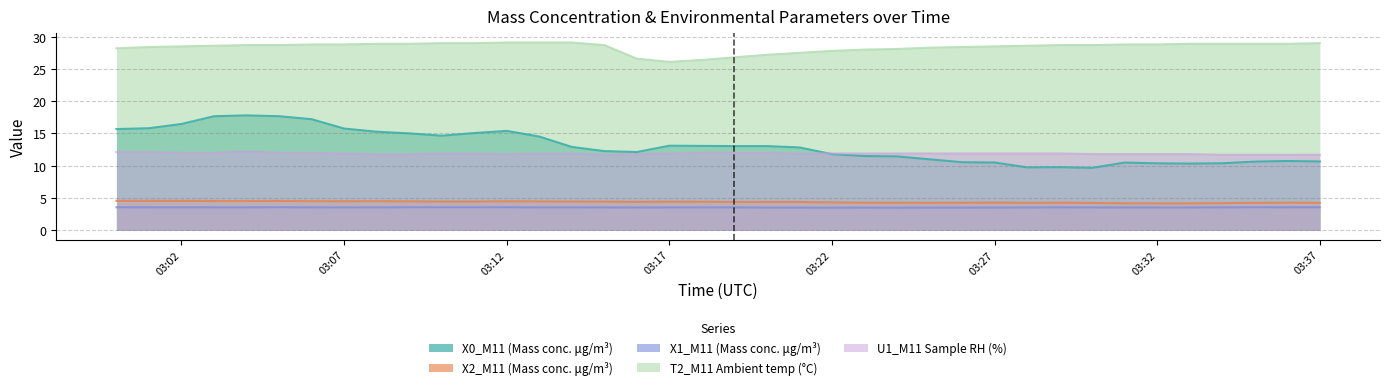

What is the minimum value for X0_M11 (Mass conc. μg/m³)?

9.7